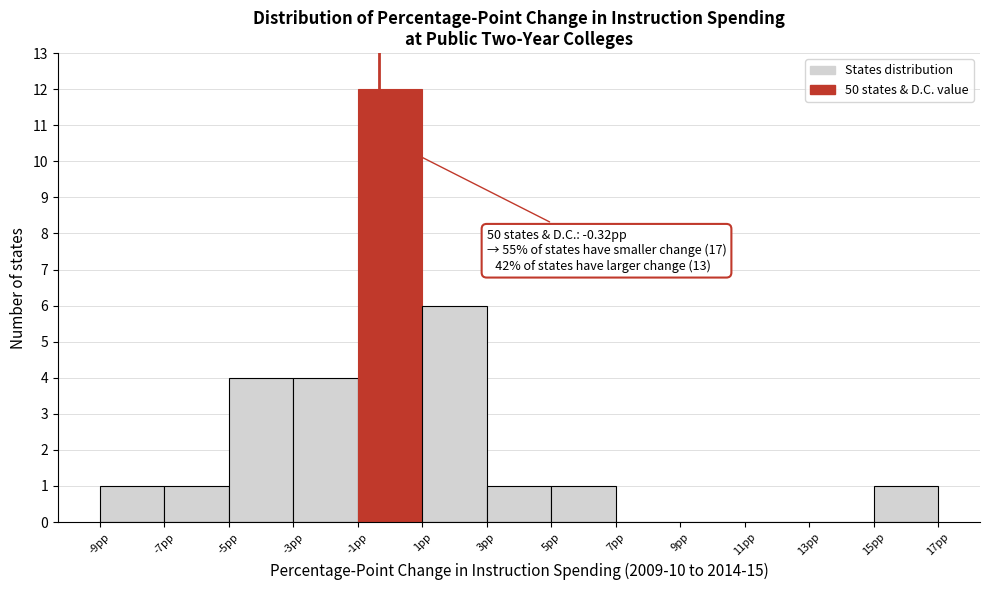

Over which range of the x-axis is the bar tallest?

-1 to 1